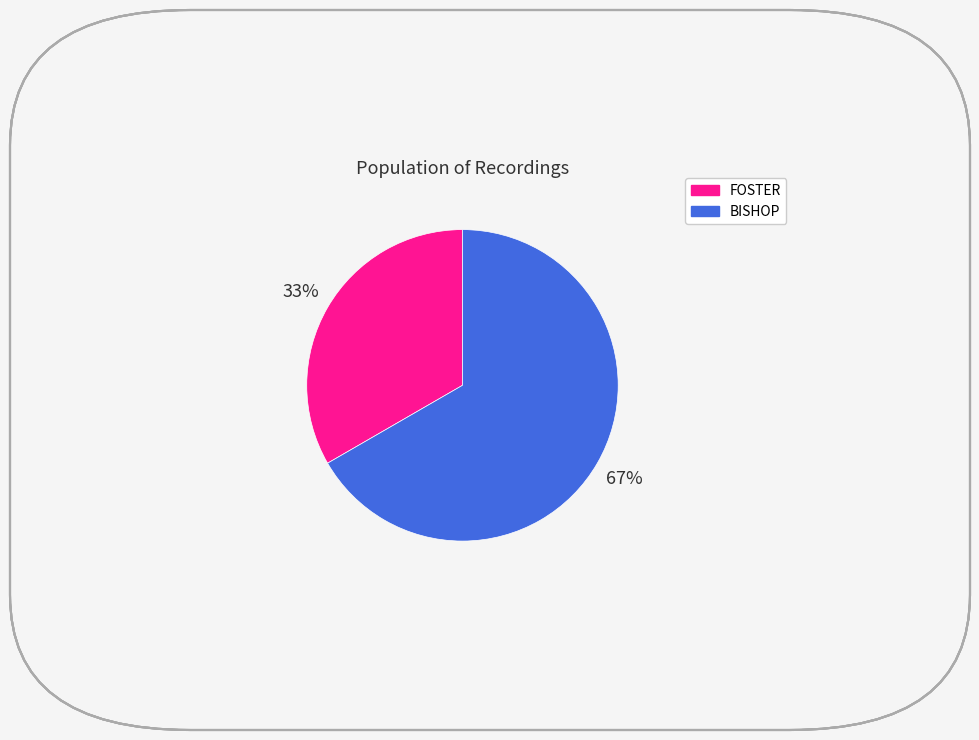

What is the ratio of the value at FOSTER to the value at BISHOP?

0.5